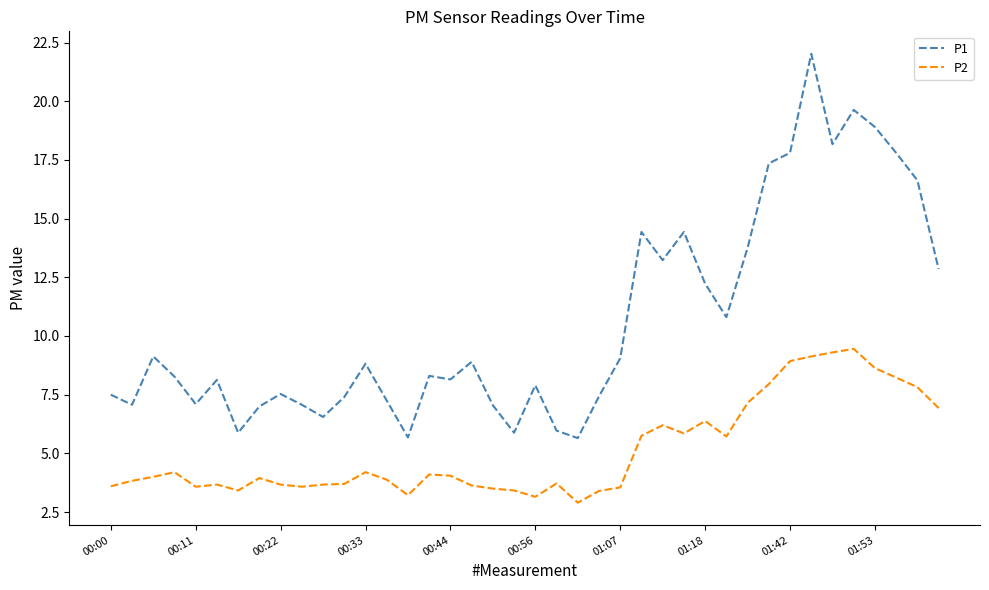

What is the sum of all P2 values?

205.0